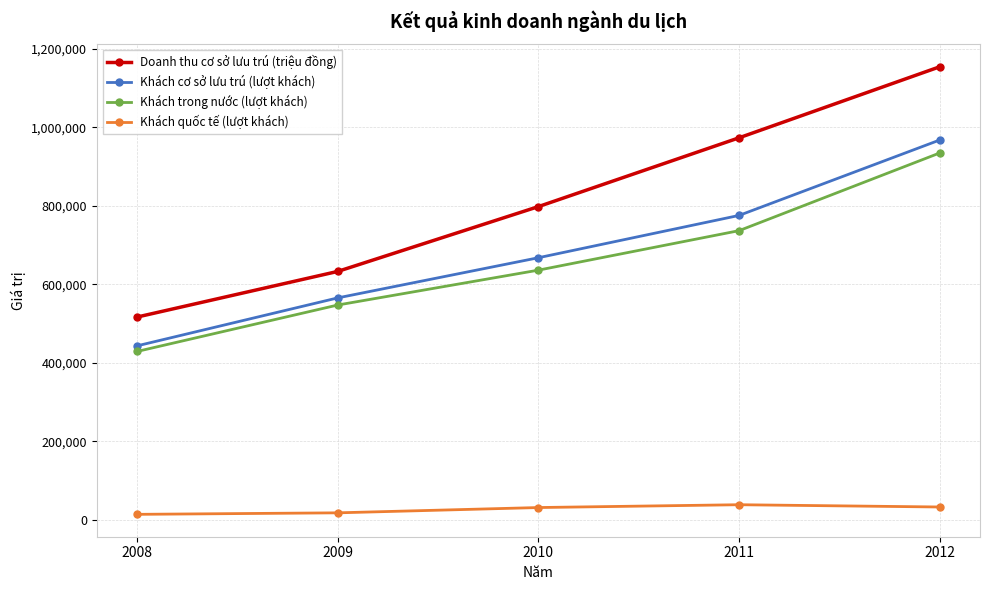

True or false: Khách cơ sở lưu trú (lượt khách) and Khách quốc tế (lượt khách) cross at least once.

False